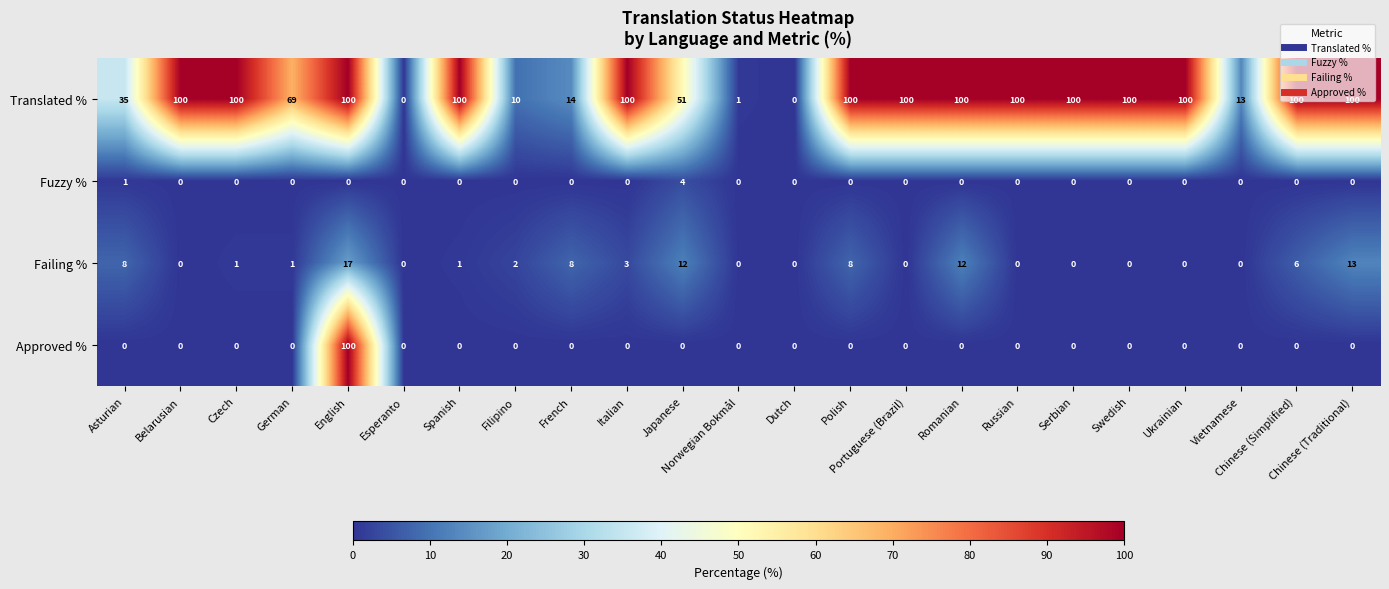

What is the maximum value shown in the chart?

100